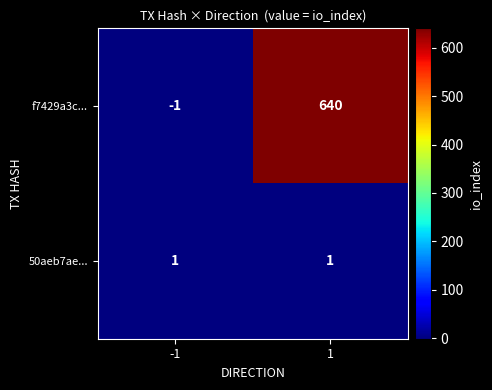

Reading left to right, transcribe all the data shown in this chart.

f7429a3c...: -1=-1	1=640
50aeb7ae...: -1=1	1=1